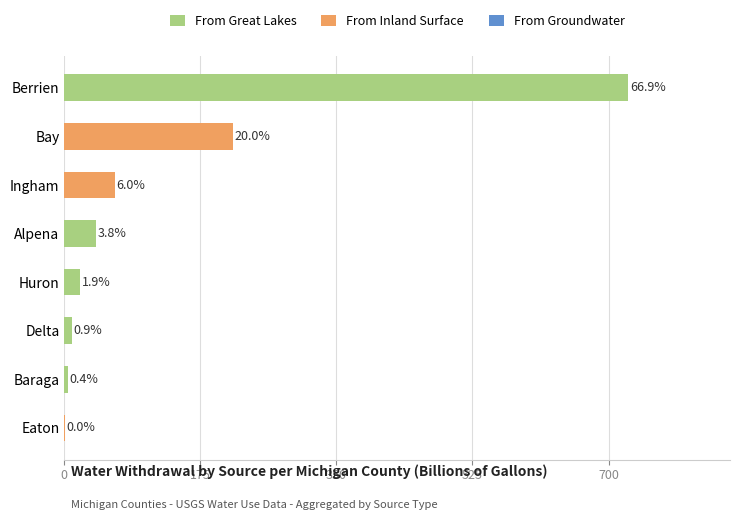

At how many categories does at least one series exceed 604?

1